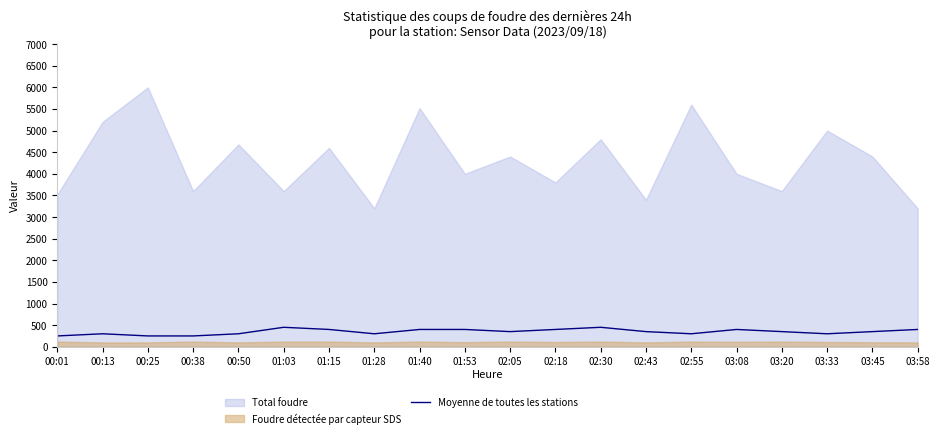

Between 01:28 and 01:15, which is larger?

01:15